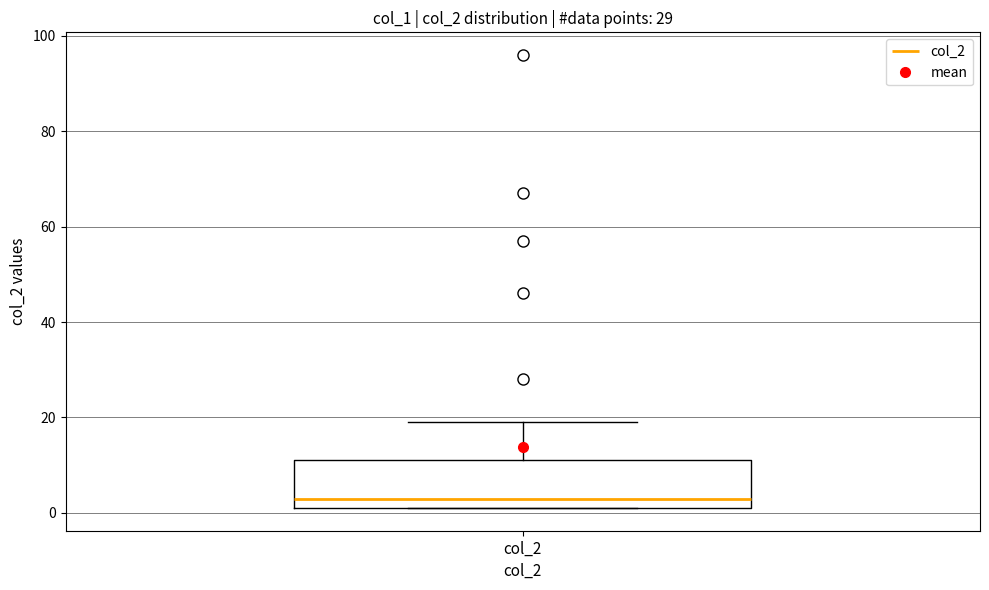

Transcribe this box plot: give where the median line is, the range the box spans, and where the two whiskers end, as read against the y-axis. The values are not printed on the chart, so give them approximately, as read against the axis.

median 4, box 2 to 12, whiskers 2 to 20